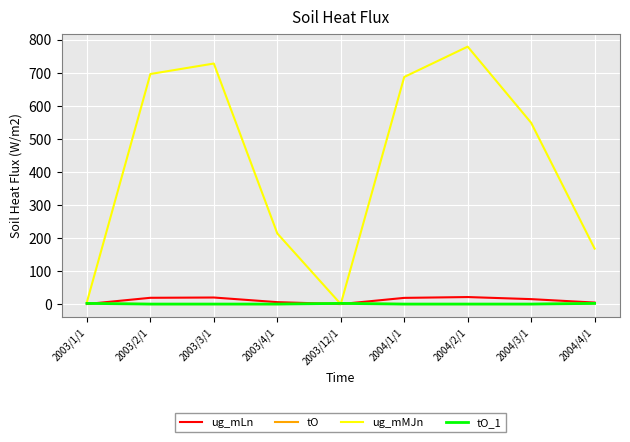

Where is the first local maximum for tO_1?

2003/12/1